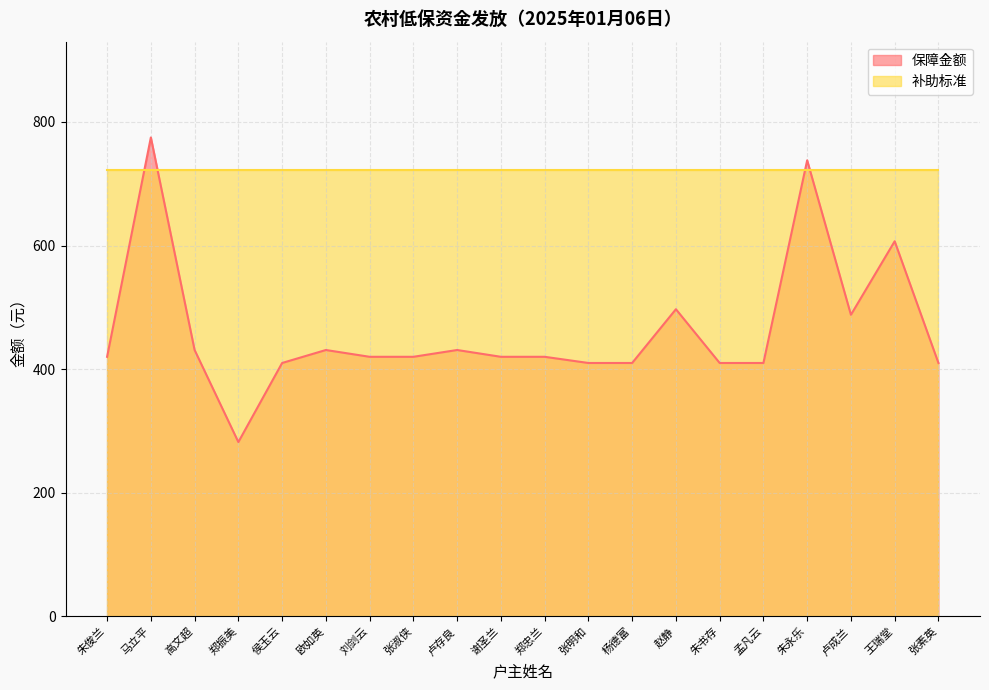

True or false: the data shows 267 at 刘剑云.

False